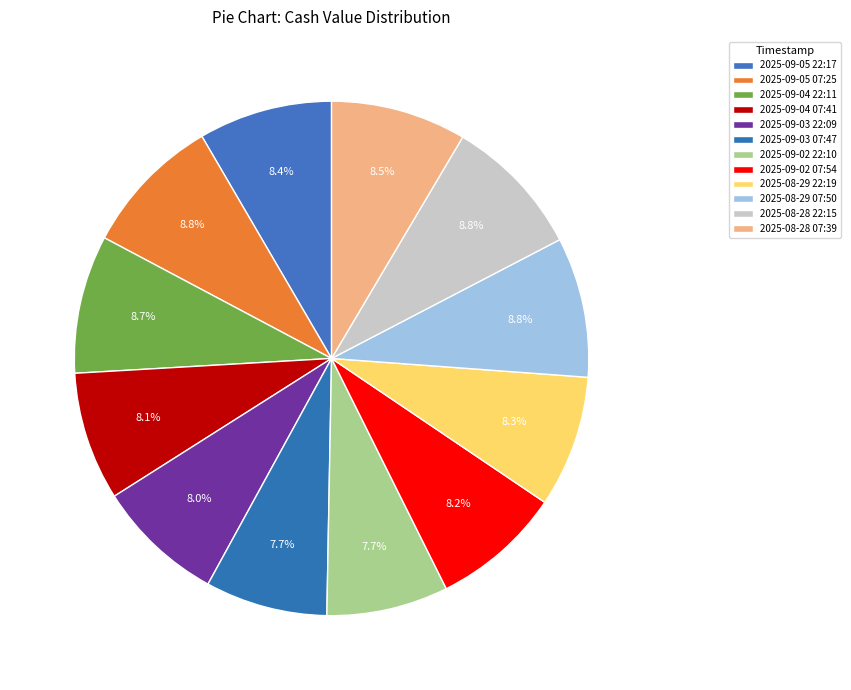

What is the smallest slice in the pie chart?

2025-09-02 22:10